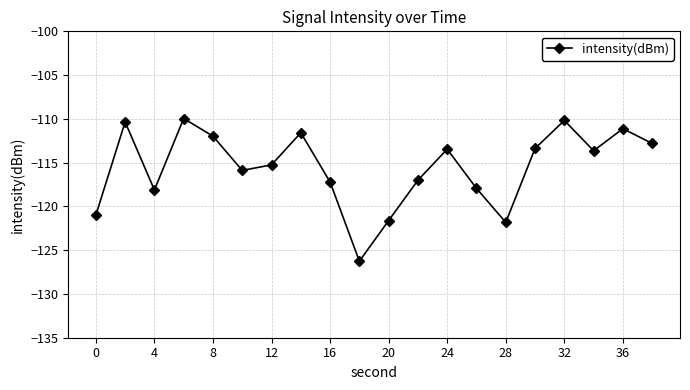

What is the maximum value shown in the chart?

-110.0